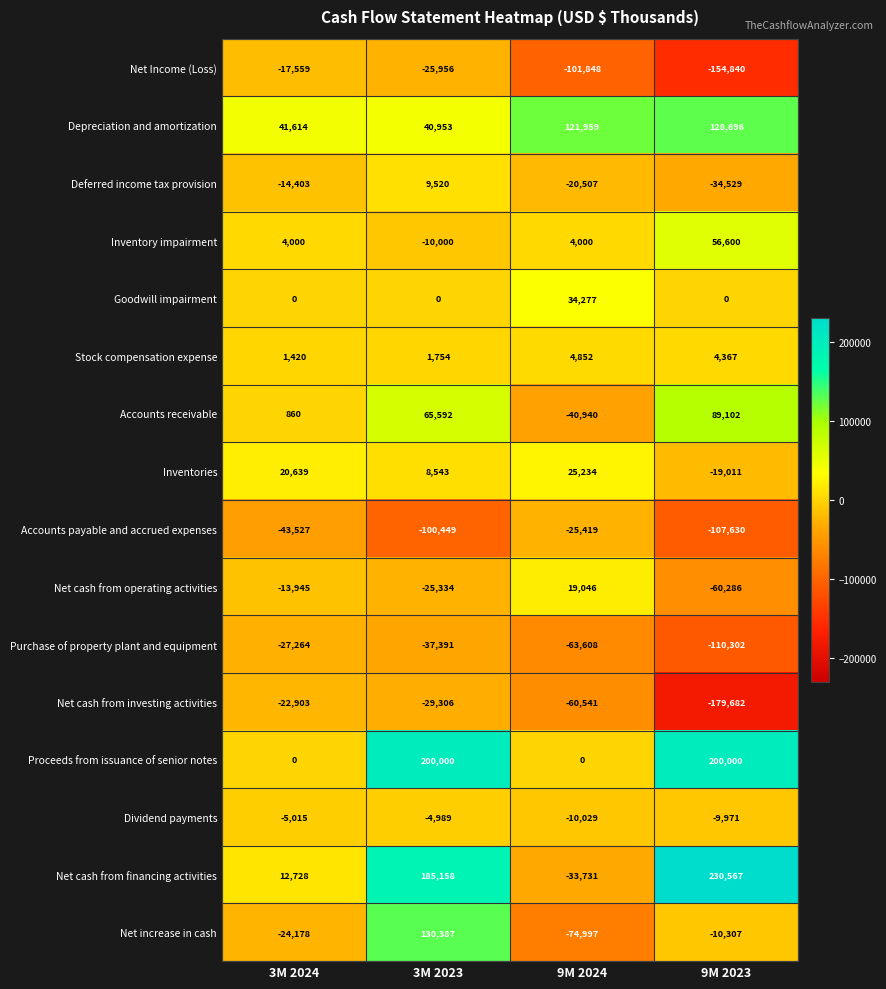

What is the greatest value displayed?

230567